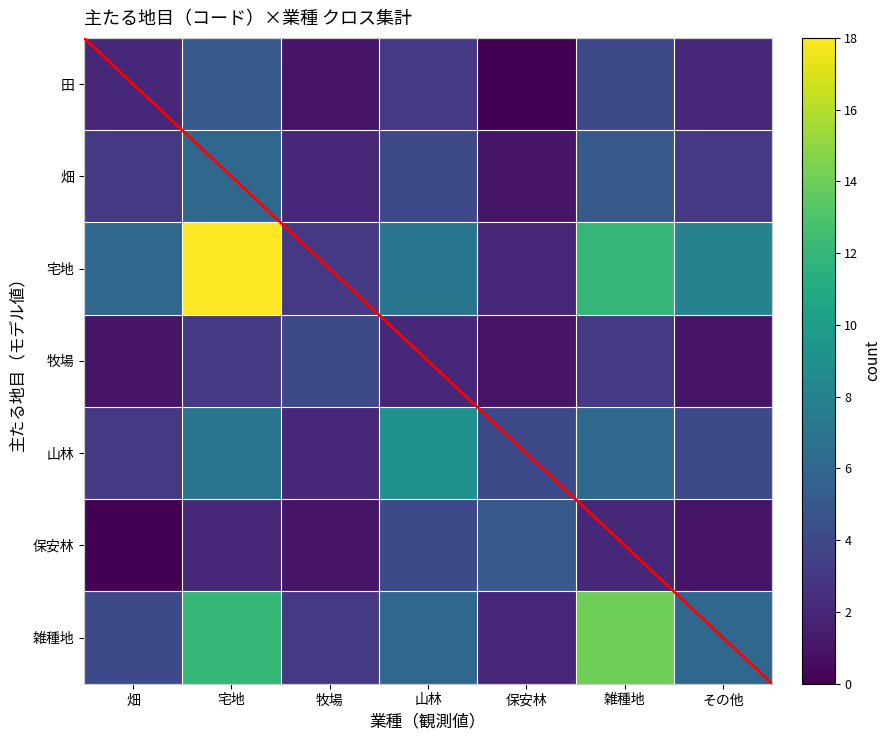

At which label does 山林 first exceed 4?

宅地